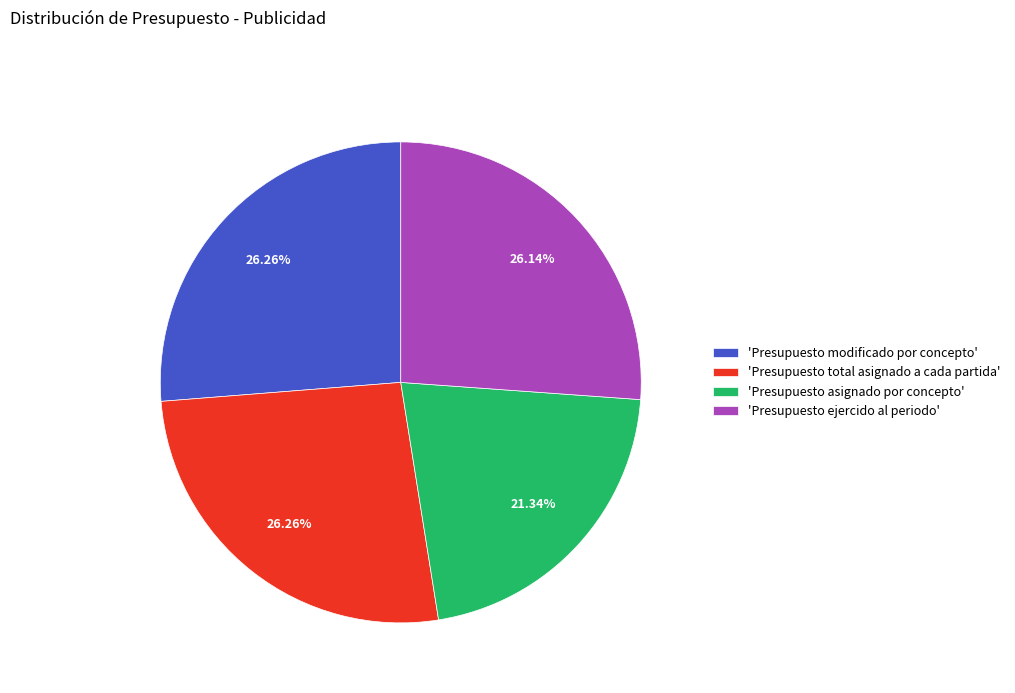

Which slice is the smallest?

'Presupuesto asignado por concepto'